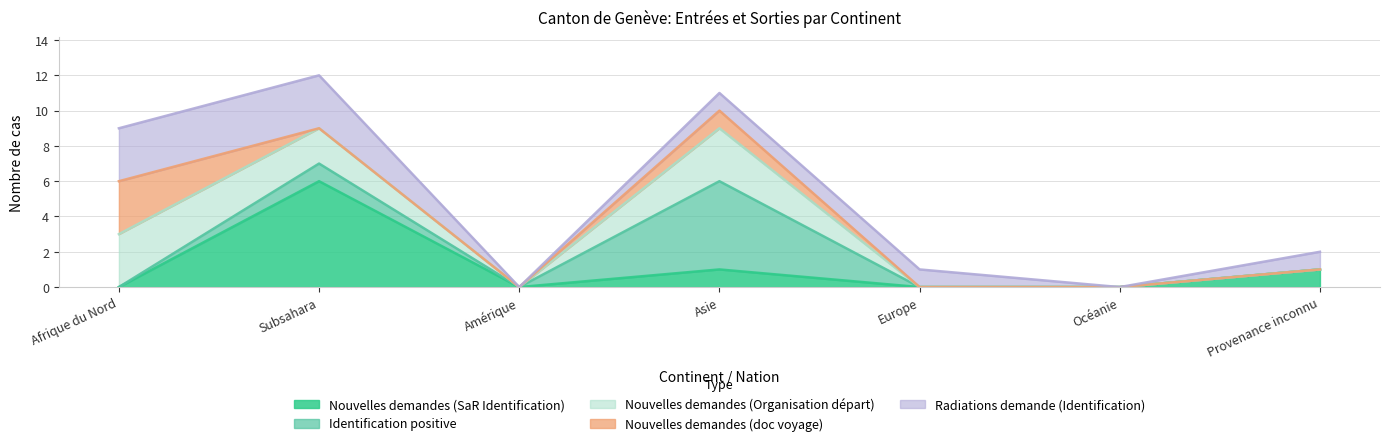

What is the difference between the maximum and minimum values in the Nouvelles demandes (doc voyage) series?

3